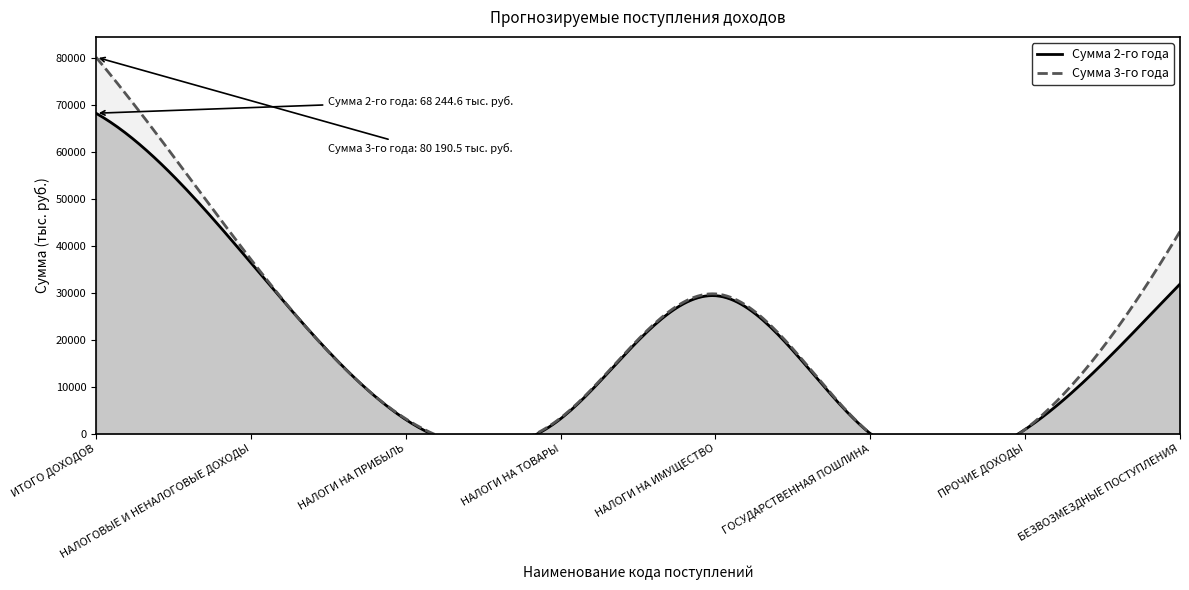

After their last crossing, which series has the higher values: Сумма 2-го года or Сумма 3-го года?

Сумма 3-го года